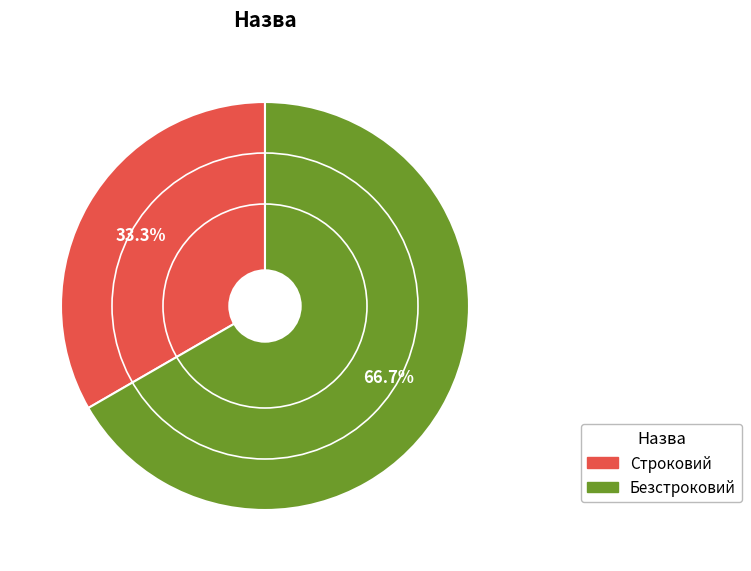

What is the ratio of the value at Безстроковий to the value at Строковий?

2.0